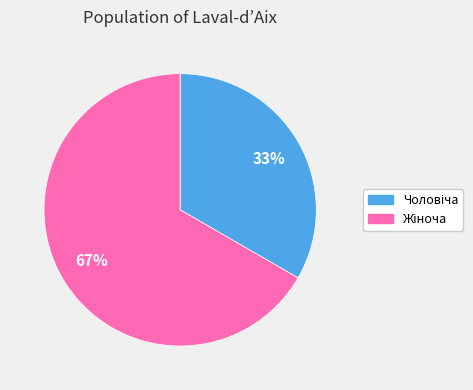

To the nearest percent, what is the average slice percentage?

50%